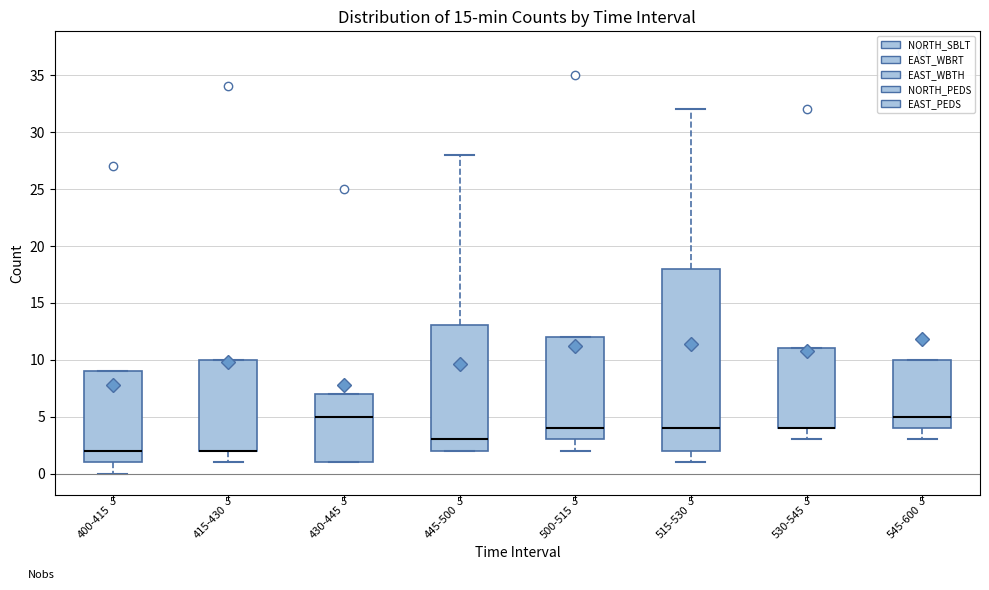

Comparing the boxes themselves (not the whiskers), which one is the tallest?

515-530